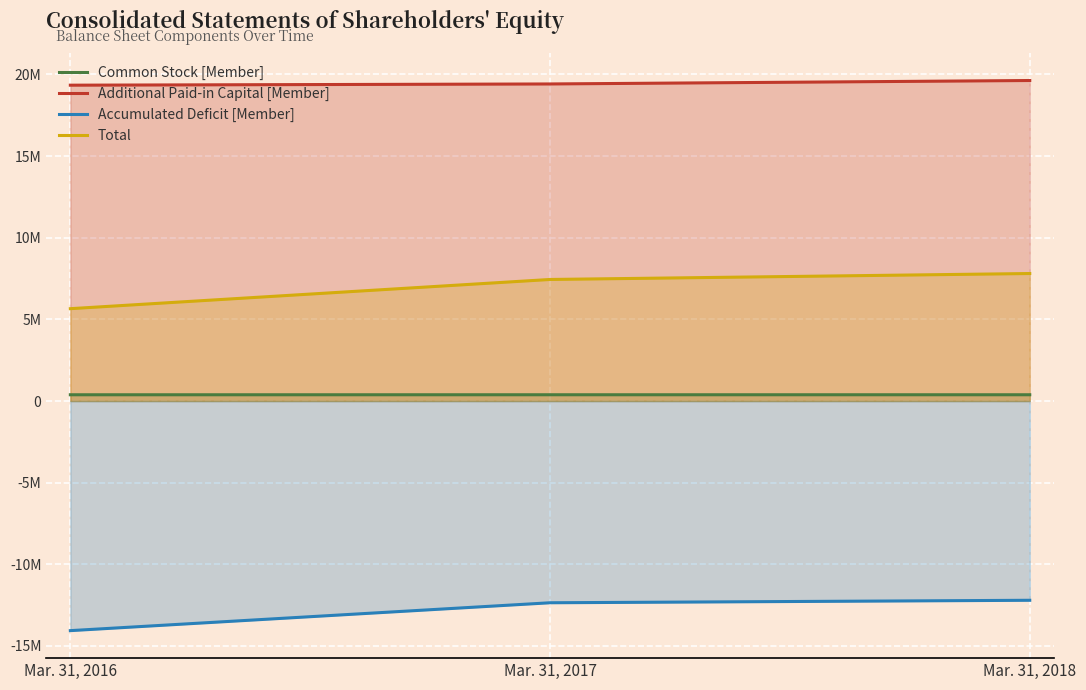

What are all the series names shown in the legend?

Common Stock [Member], Additional Paid-in Capital [Member], Accumulated Deficit [Member], Total